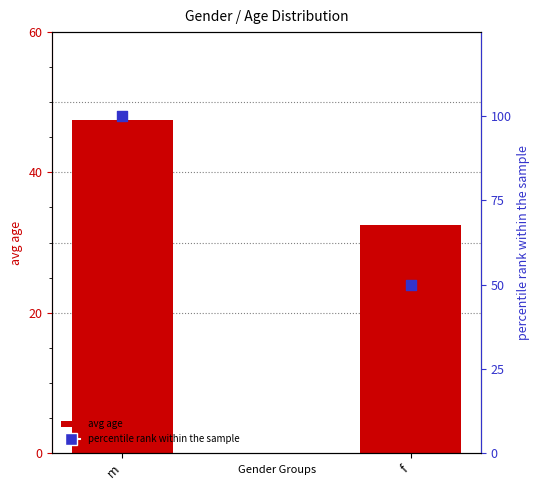

Is the value of avg age at f greater than the value of percentile rank within sample at f?

No